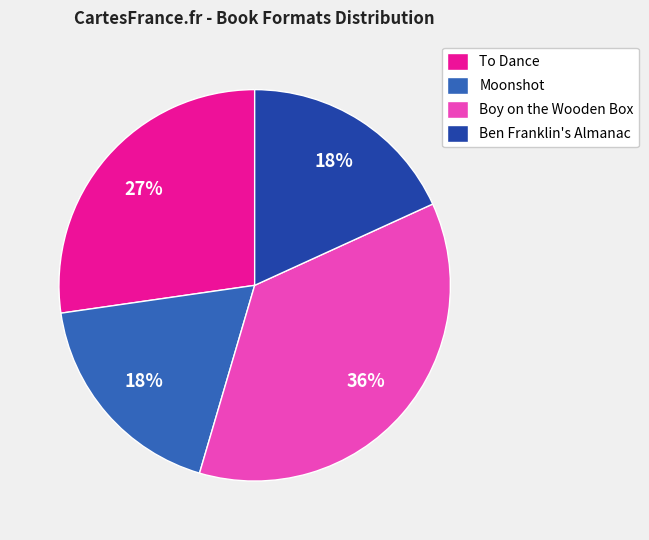

Do Moonshot and To Dance together represent more than half of the pie?

No